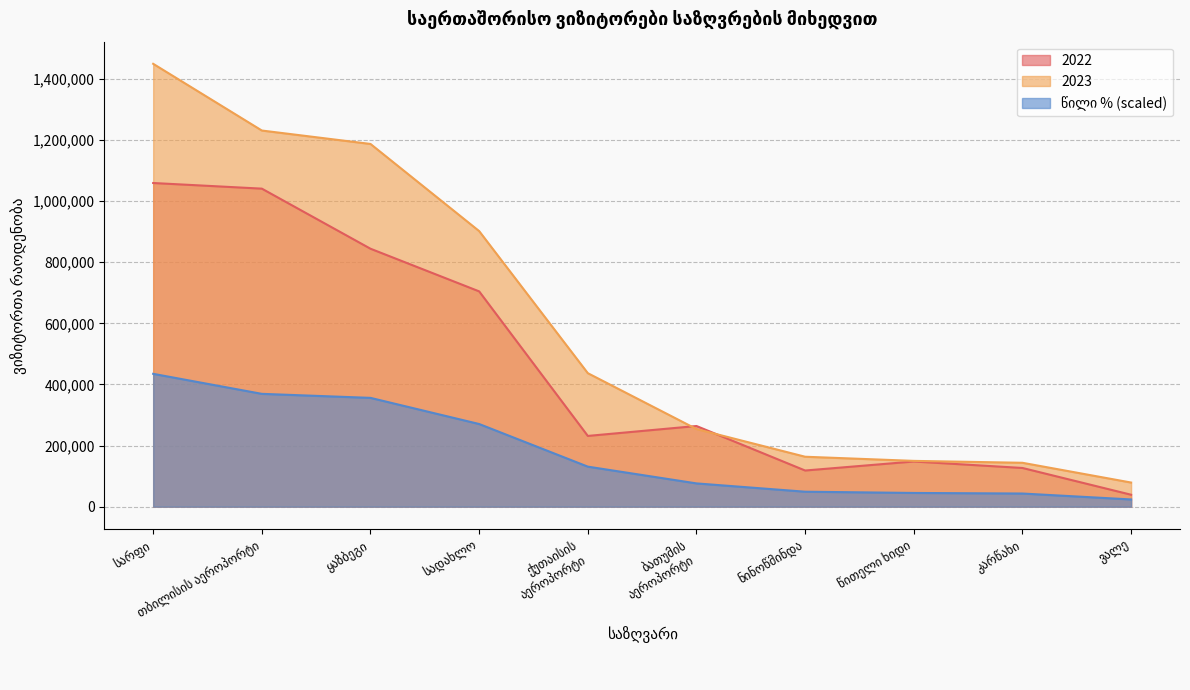

Which has a higher value, კარწახი or ბათუმის
აეროპორტი?

ბათუმის
აეროპორტი